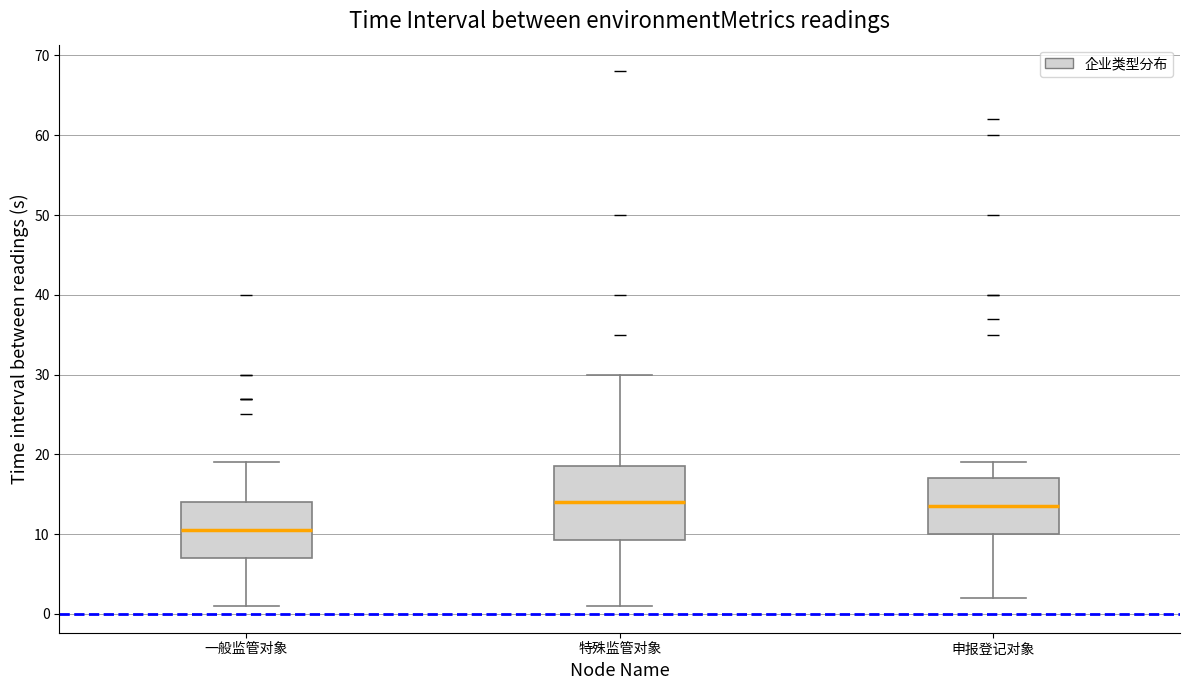

Comparing the boxes themselves (not the whiskers), which one is the tallest?

特殊监管对象